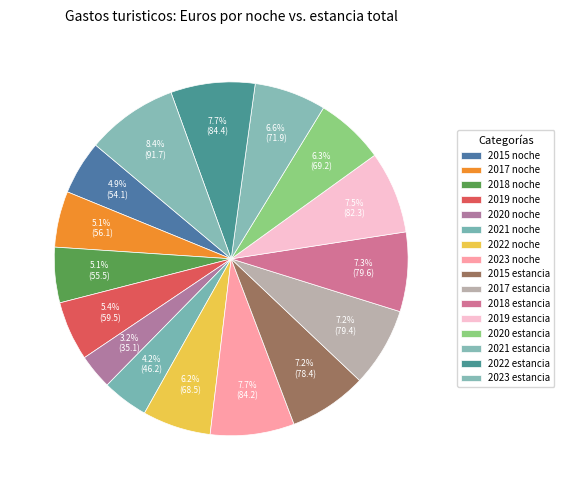

Which category has the smallest portion of the pie?

2020 noche